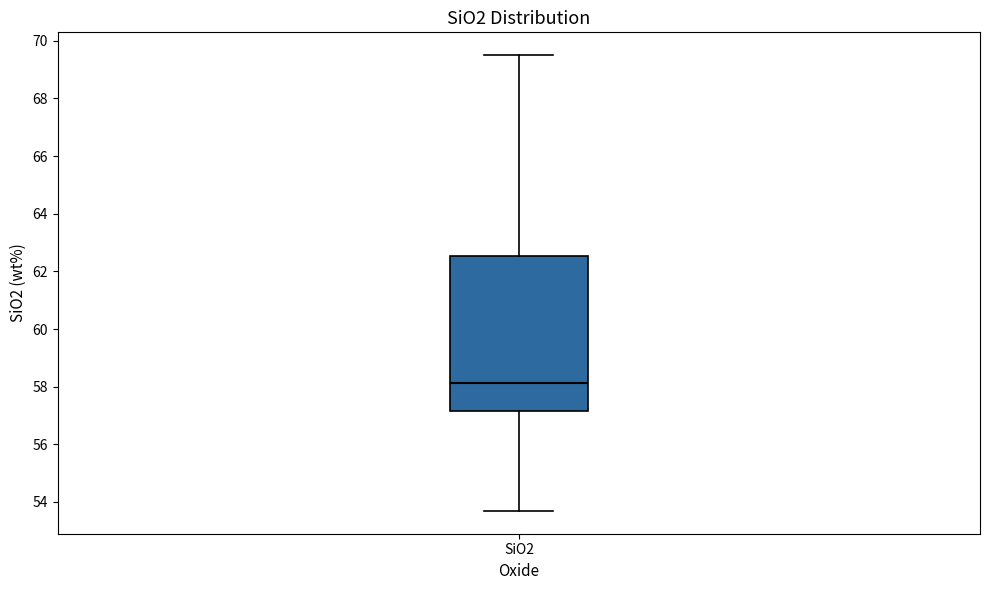

Where does the upper whisker of the box for SiO2 end on the y-axis? The values are not printed on the chart, so give them approximately, as read against the axis.

69.6